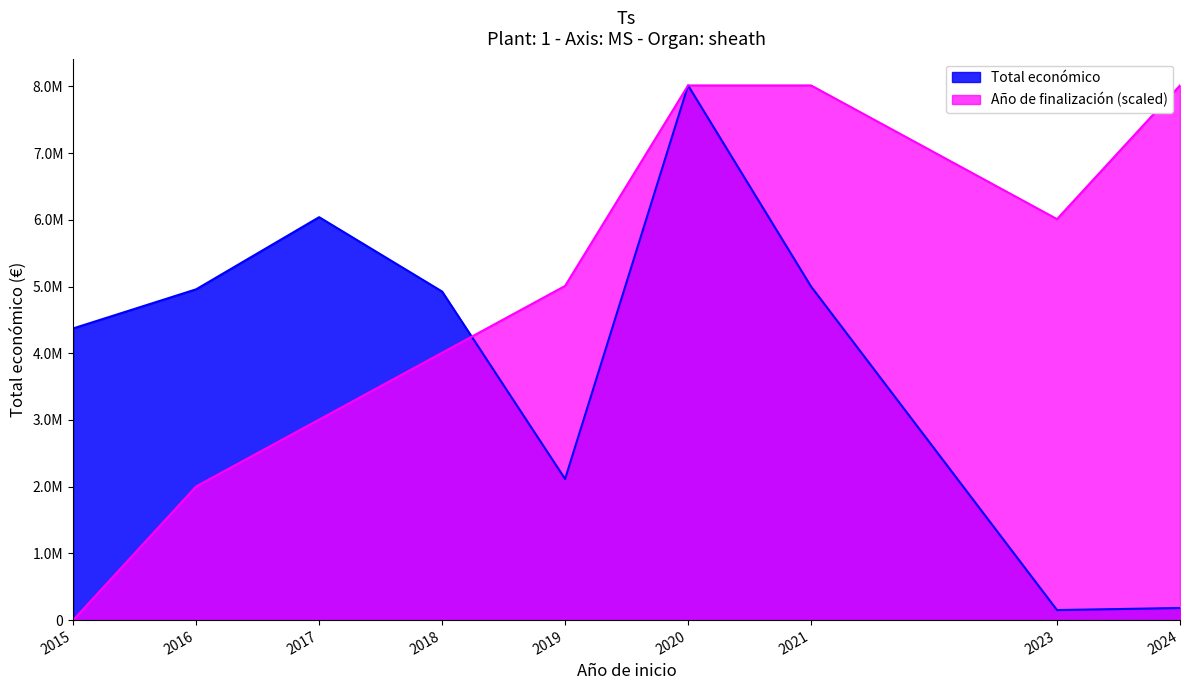

What is the sum of the Total económico values at 2024 and 2018?

5105923.0